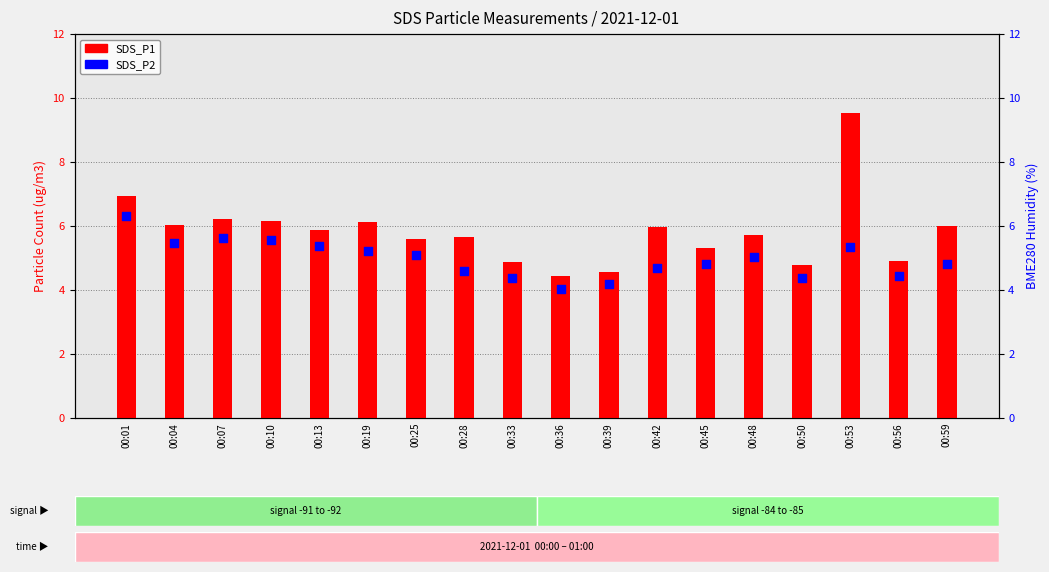

Which series has the widest spread of Y values?

SDS_P1